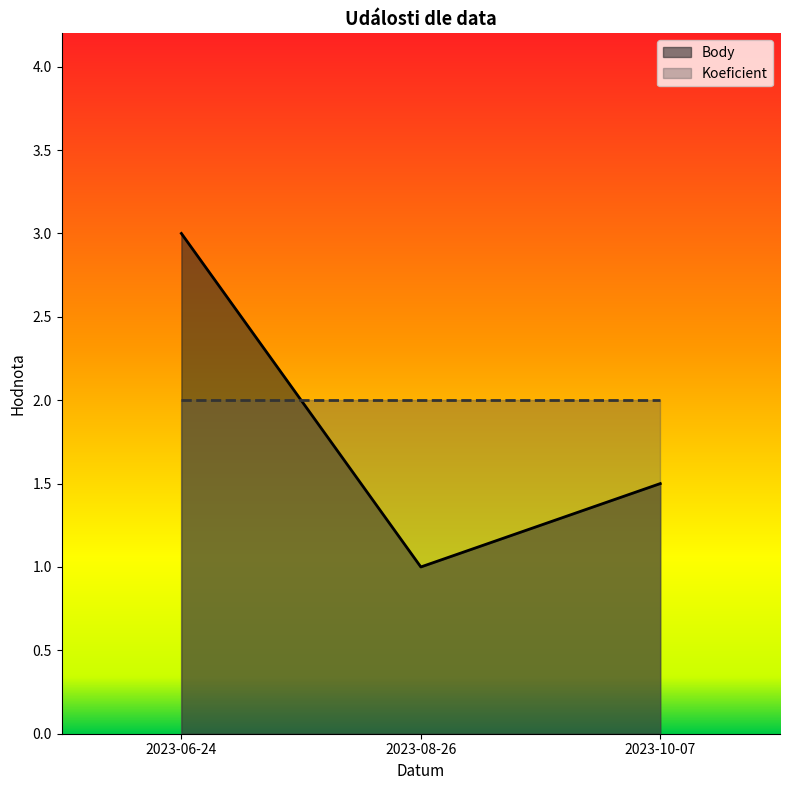

What position from the left is 2023-10-07?

3